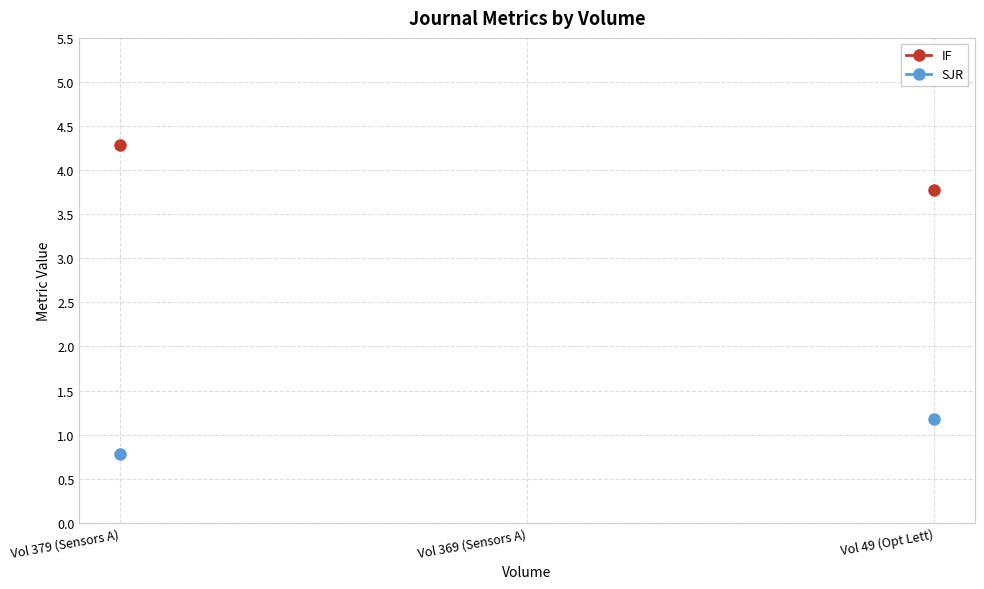

What is the smallest value displayed?

0.8